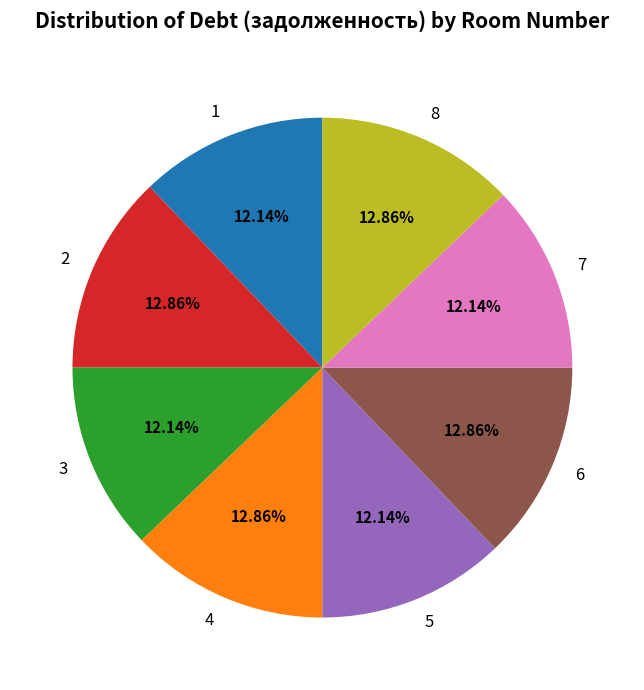

To the nearest percent, what portion does 8 represent?

13%